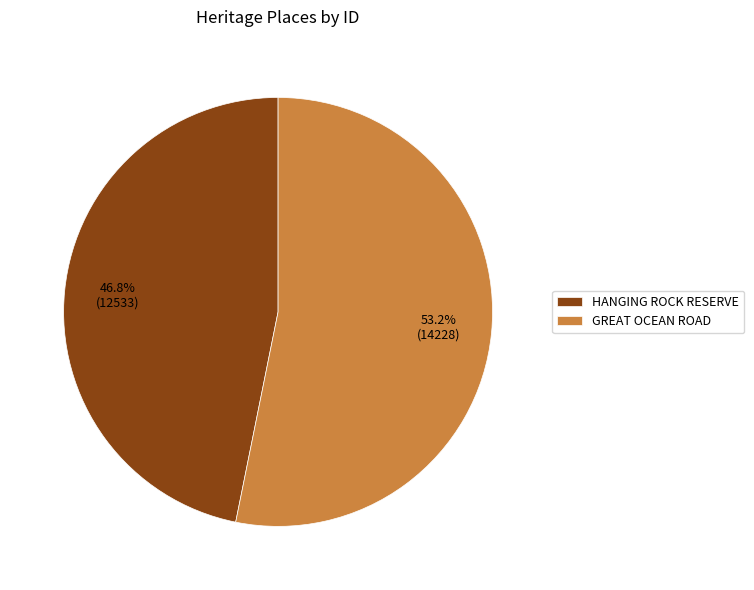

How many slices are in this pie chart?

2